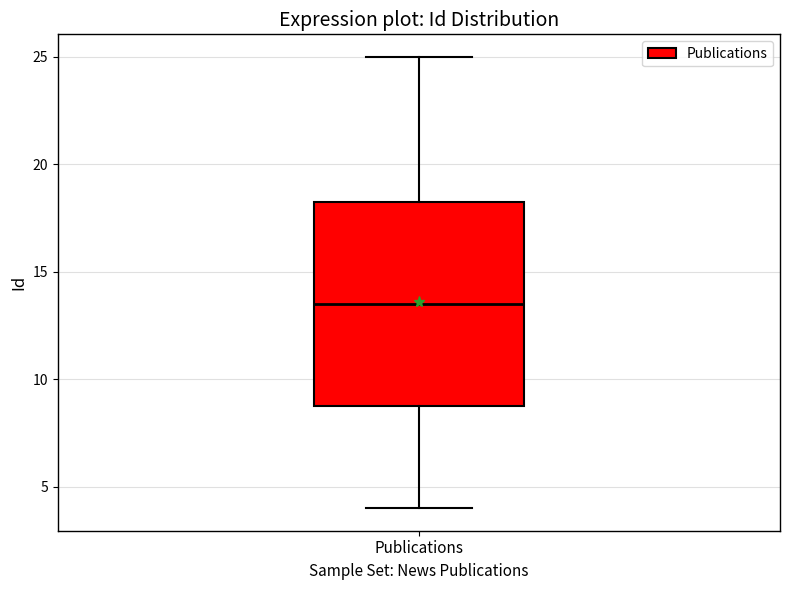

Read this box plot against the y-axis: the position of the median line, the range covered by the box, and the ends of both whiskers. The values are not printed on the chart, so give them approximately, as read against the axis.

median 13.5, box 9.0 to 18.5, whiskers 4.0 to 25.0